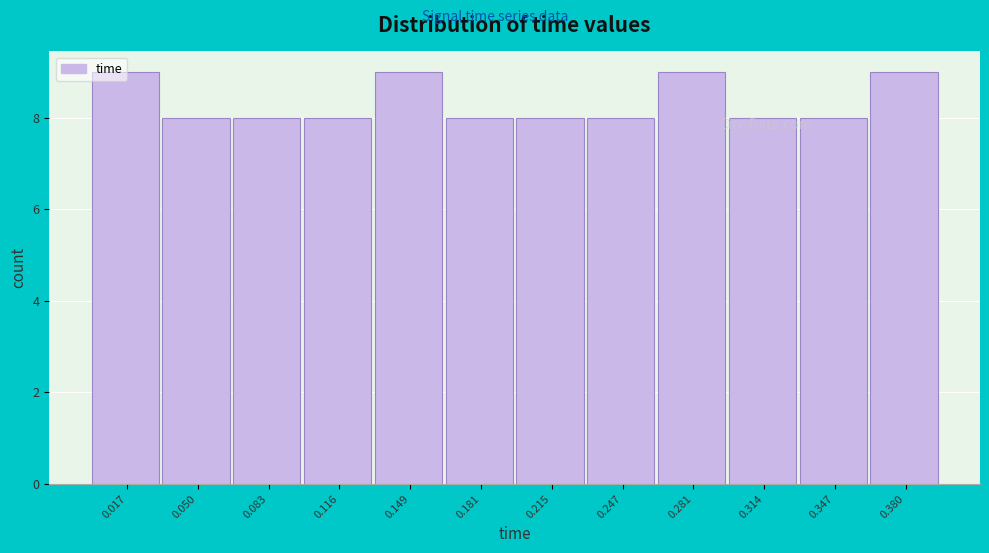

Reading left to right, transcribe this chart: for each bar, give the range it covers on the x-axis and its height. Neither the bar edges nor the heights are printed on the chart, so give them approximately, as read against the axes.

0.000 to 0.033: 9
0.033 to 0.066: 8
0.066 to 0.099: 8
0.099 to 0.132: 8
0.132 to 0.165: 9
0.165 to 0.198: 8
0.198 to 0.231: 8
0.231 to 0.264: 8
0.264 to 0.297: 9
0.297 to 0.330: 8
0.330 to 0.363: 8
0.363 to 0.396: 9